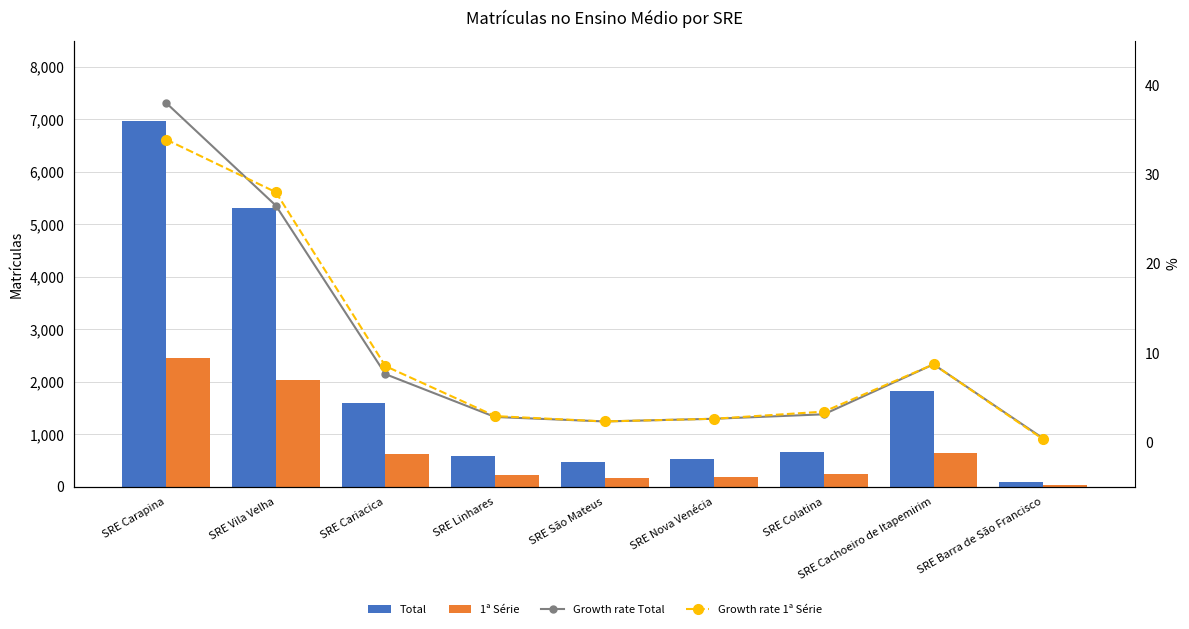

Which has a higher value, SRE Cachoeiro de Itapemirim or SRE Cariacica?

SRE Cachoeiro de Itapemirim